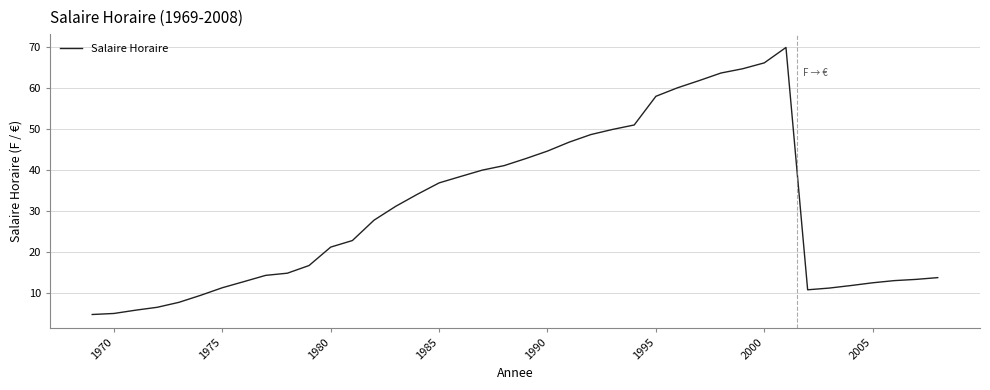

True or false: there are more than 0 points higher than both neighbors.

True